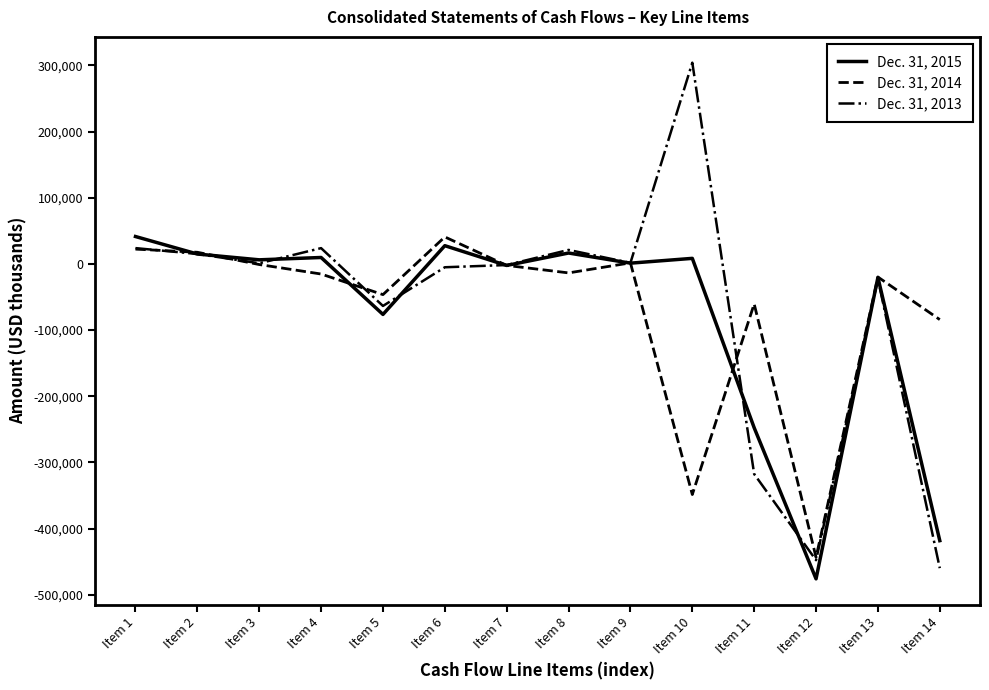

Is it true that Dec. 31, 2014 equals 1516 at Item 9?

True